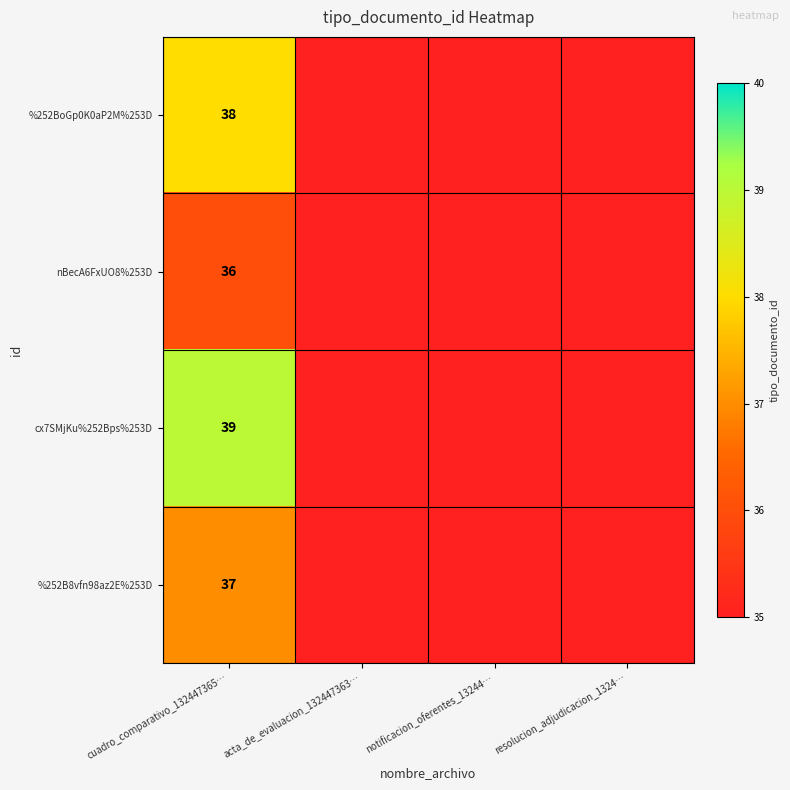

What is the total value across all series at cuadro_comparativo_132447365…?

150